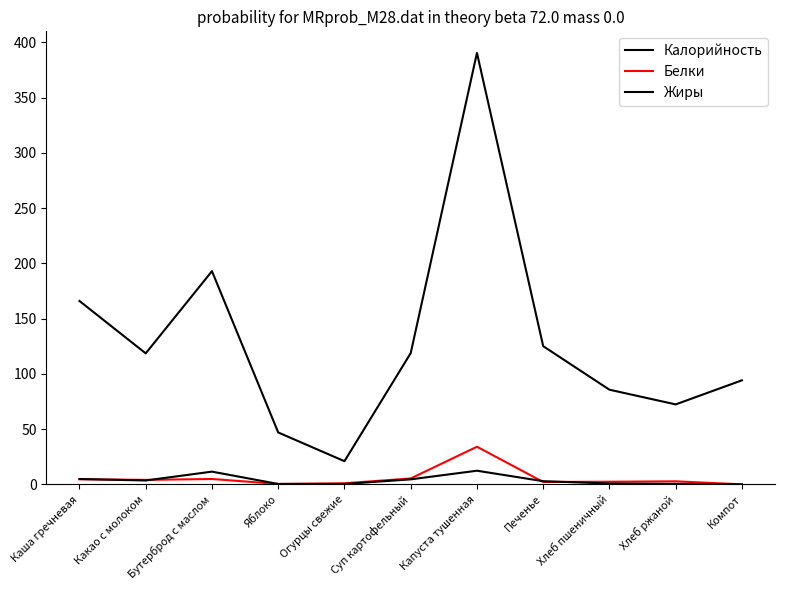

Reading left to right, transcribe all the data shown in this chart.

Калорийность: Каша гречневая=166.0	Какао с молоком=118.6	Бутерброд с маслом=193.0	Яблоко=47.0	Огурцы свежие=21.0	Суп картофельный=118.8	Капуста тушенная=390.5	Печенье=125.1	Хлеб пшеничный=85.7	Хлеб ржаной=72.4	Компот=94.2
Белки: Каша гречневая=4.7	Какао с молоком=4.1	Бутерброд с маслом=4.9	Яблоко=0.4	Огурцы свежие=1.0	Суп картофельный=5.4	Капуста тушенная=34.1	Печенье=2.2	Хлеб пшеничный=2.4	Хлеб ржаной=2.8	Компот=0.0
Жиры: Каша гречневая=4.9	Какао с молоком=3.5	Бутерброд с маслом=11.6	Яблоко=0.4	Огурцы свежие=0.4	Суп картофельный=4.6	Капуста тушенная=12.4	Печенье=2.9	Хлеб пшеничный=0.8	Хлеб ржаной=0.5	Компот=0.0